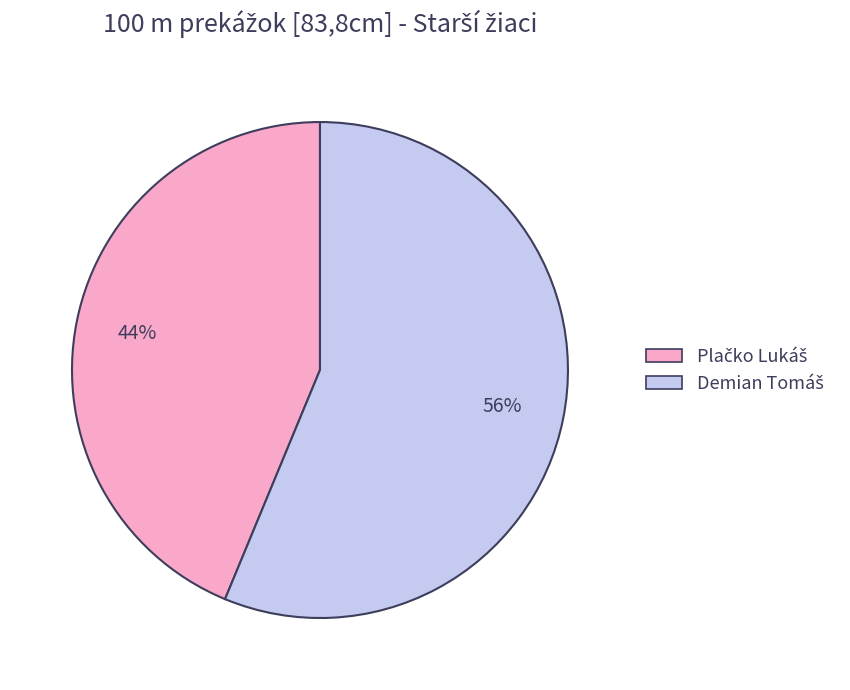

To the nearest percent, what is the average slice percentage?

50%